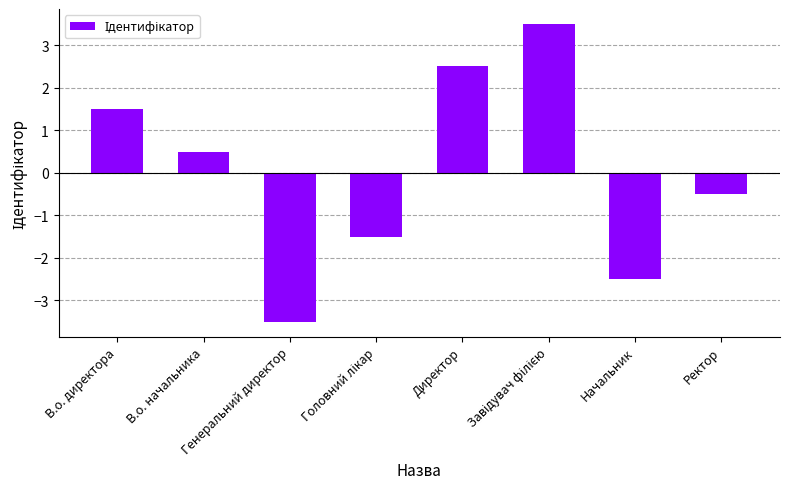

What is the difference between the maximum and minimum values?

7.0